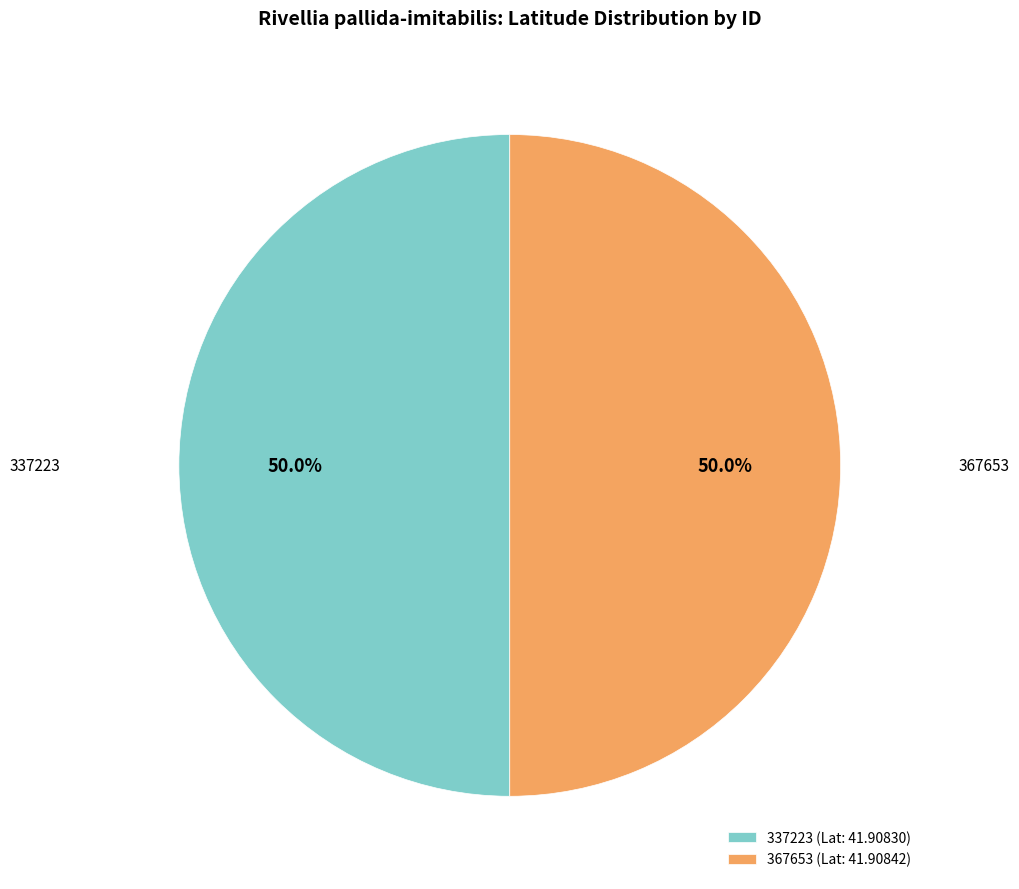

What percentage do 337223 and 367653 together represent?

100.0%